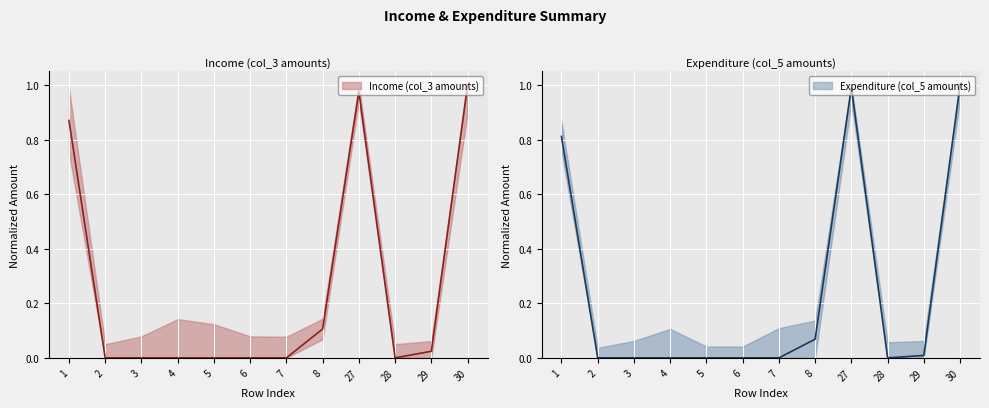

Where is the first local maximum for Income (col_3 amounts)?

27